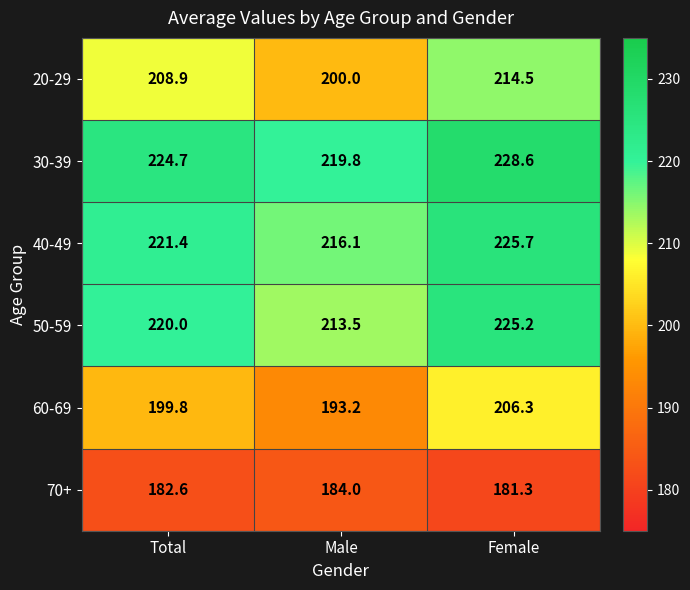

Which series has the largest range (max minus min)?

20-29